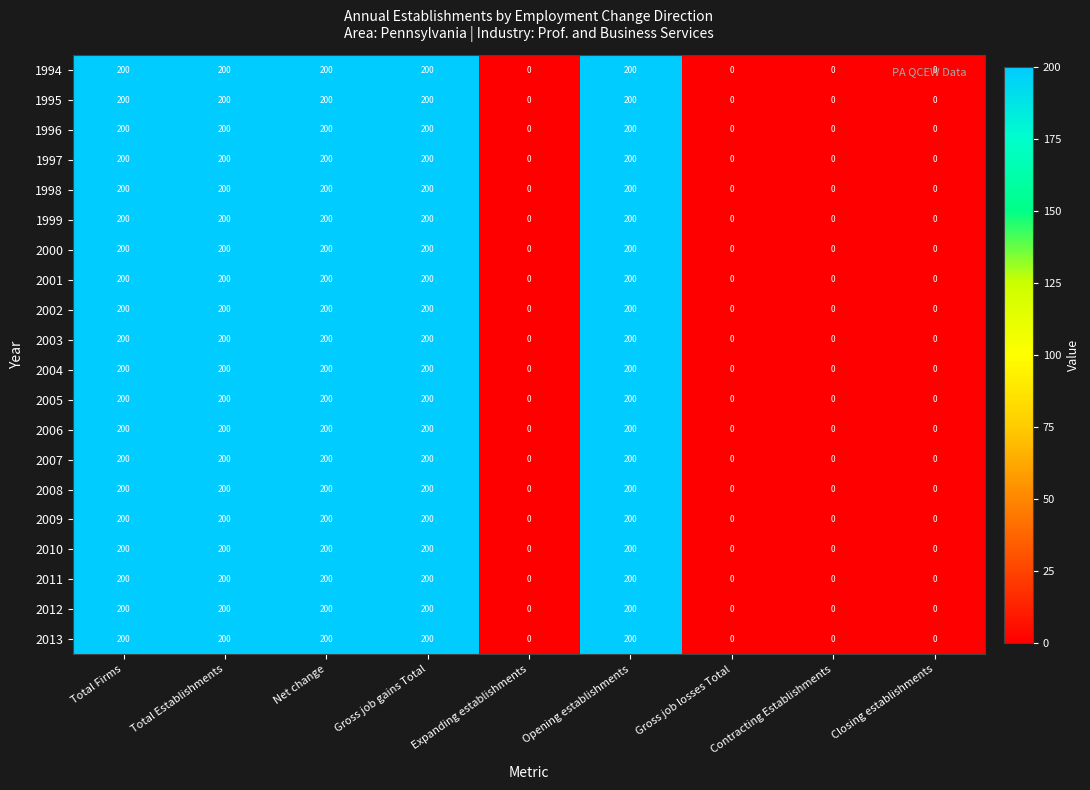

Is it true that 2010 equals 108 at Total Establishments?

False